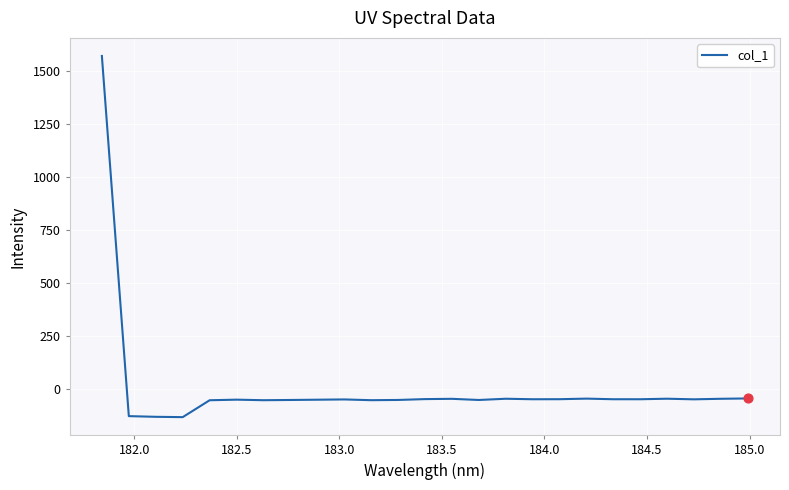

What is the maximum value shown in the chart?

1571.8